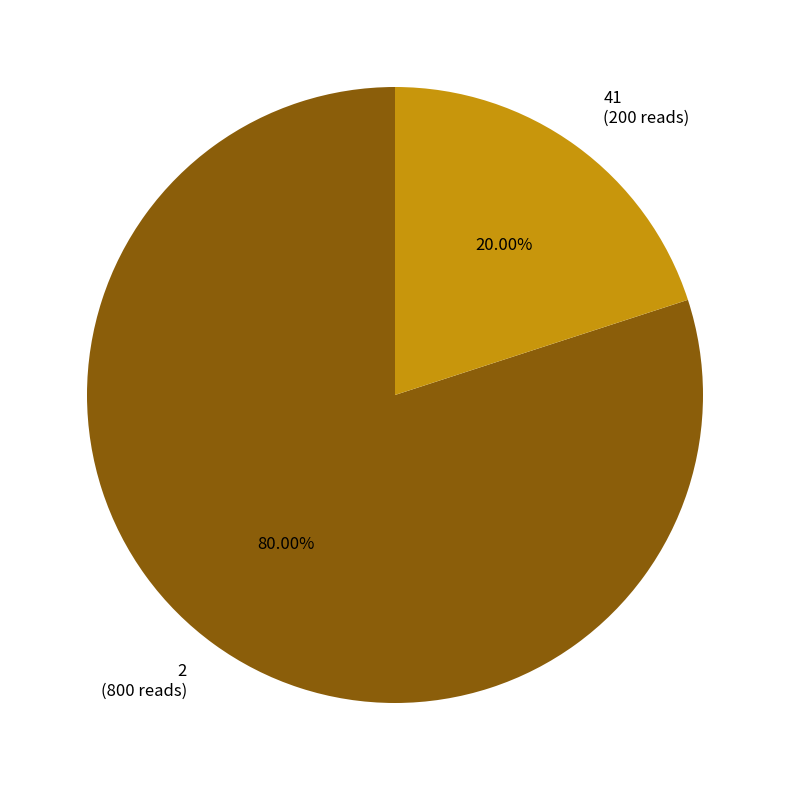

Rank the categories by value from highest to lowest.

2, 41